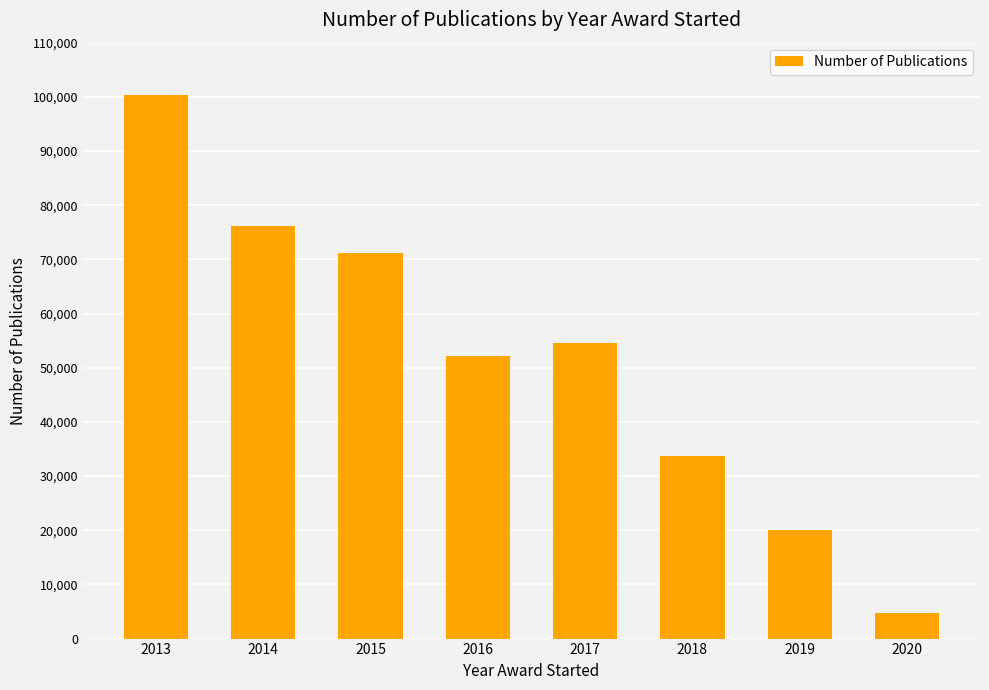

Are the bars grouped side by side (vs. stacked)?

No